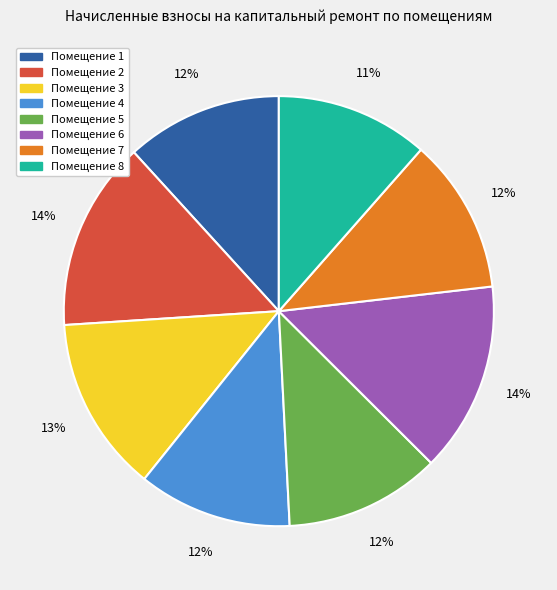

Does any single category account for the majority?

No